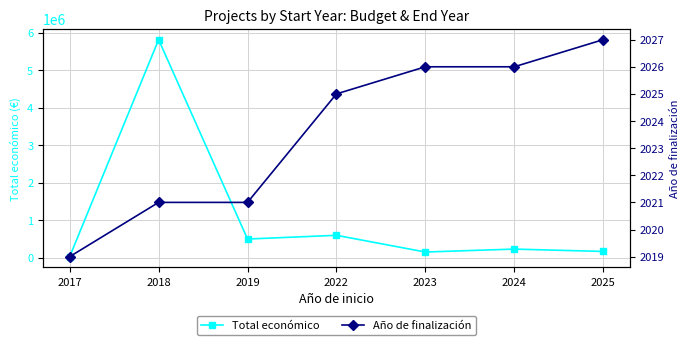

List the series in order of their peak value, lowest first.

Año de finalización, Total económico